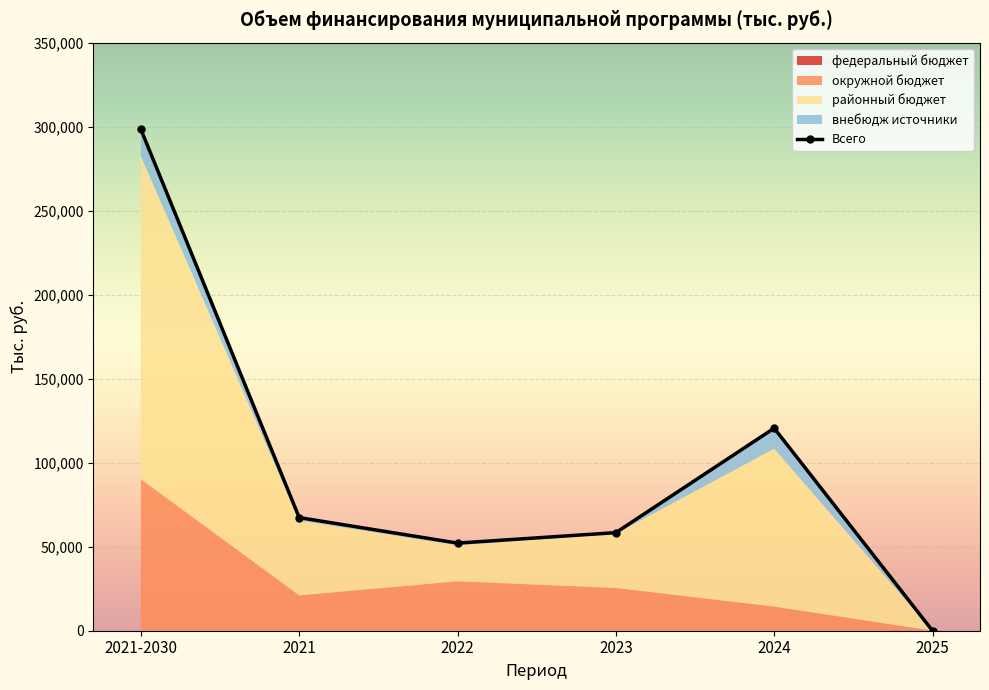

What are all the series names shown in the legend?

федеральный бюджет, окружной бюджет, районный бюджет, внебюдж источники, Всего